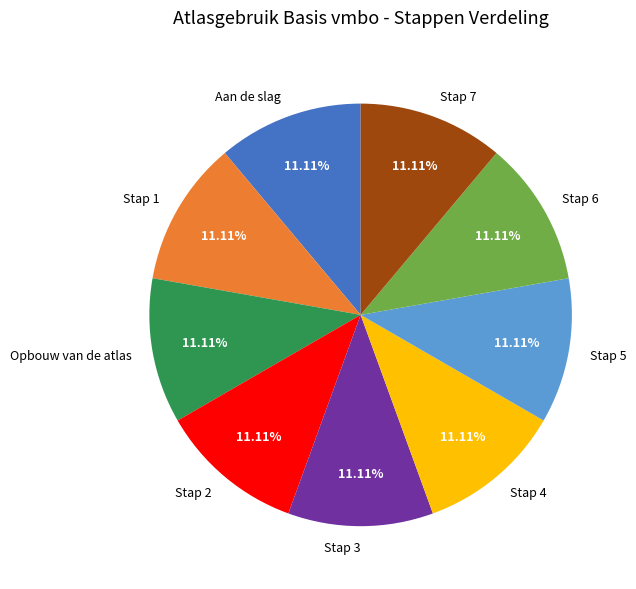

What is the ratio of the value at Stap 4 to the value at Stap 2?

1.0